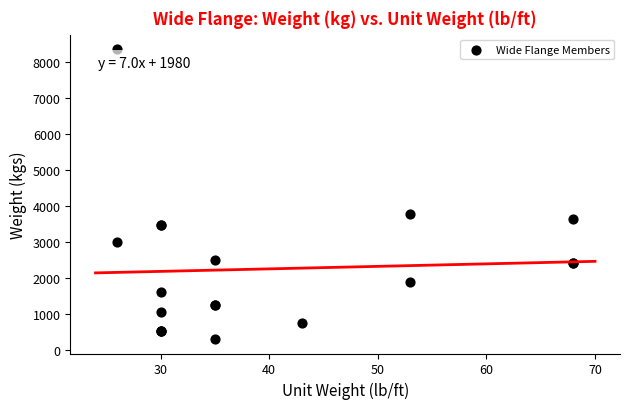

What Y value in the scatter plot is closest to 4334?

3785.5